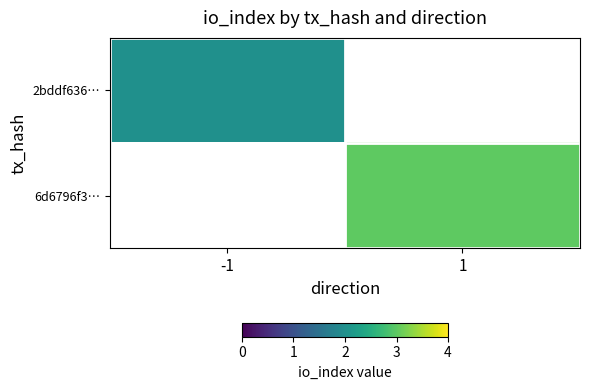

The value of 2bddf636… at -1 is 3.5. True or false?

False